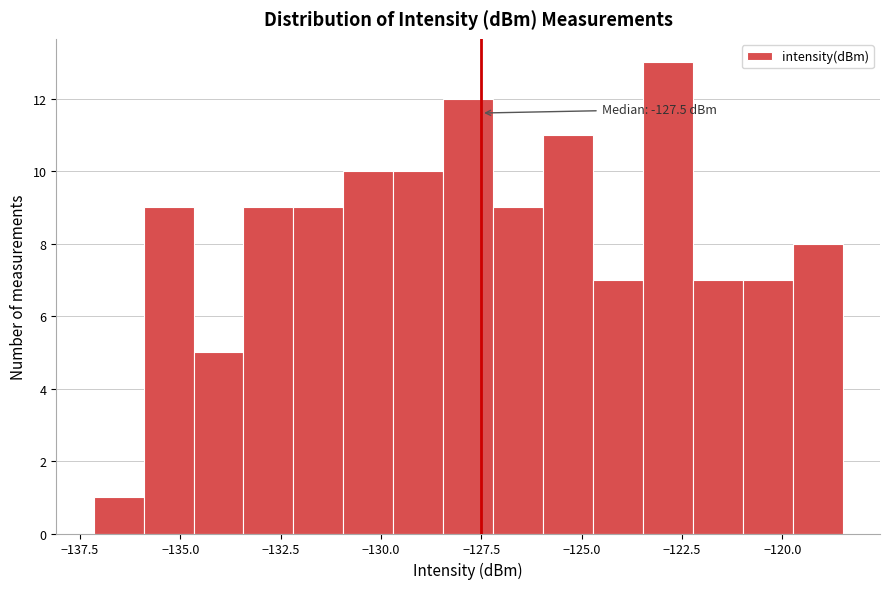

Around what value on the x-axis is the tallest bar? Give the approximate position of its centre, as read against the axis.

-123.0